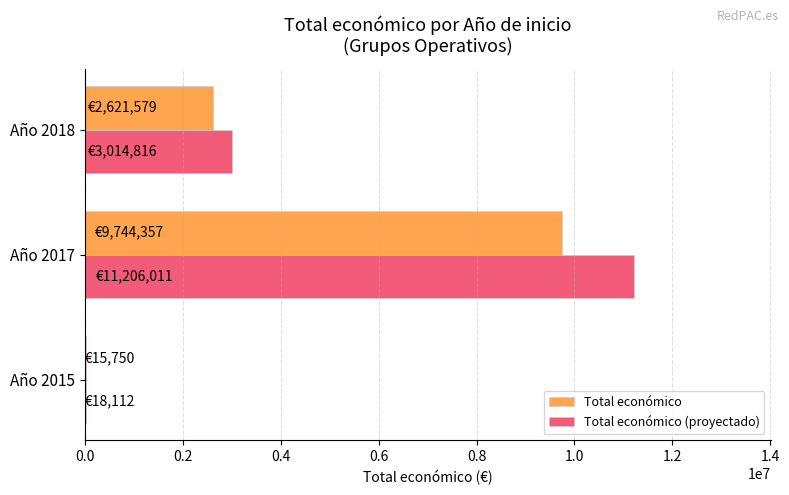

The value of Total económico (proyectado) at Año 2017 is 17364686.5. True or false?

False